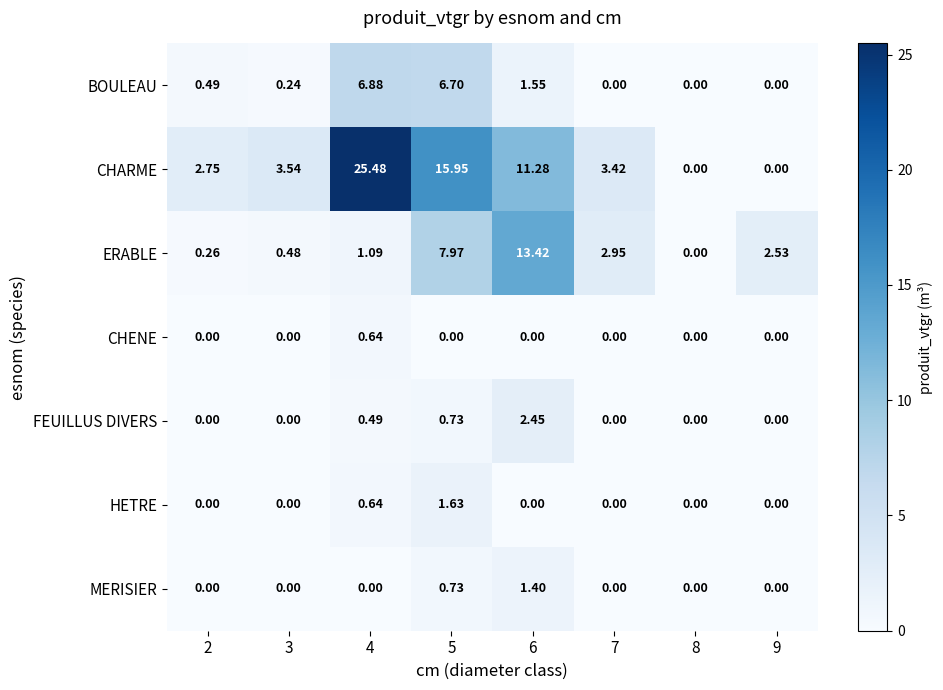

At which category is the sum across all series the highest?

4